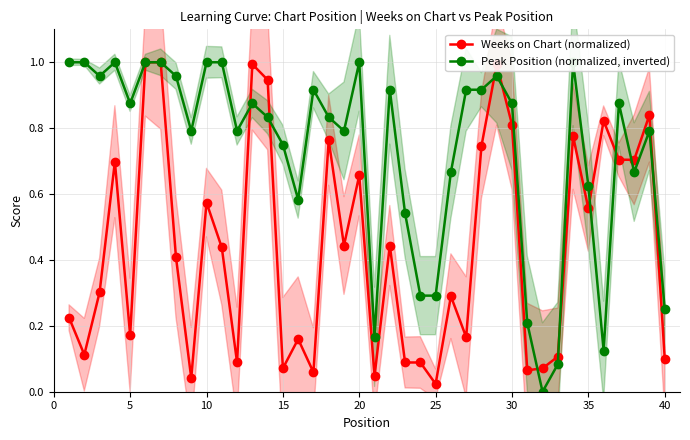

True or false: Weeks on Chart (normalized) has more than 0 points higher than both neighbors.

True